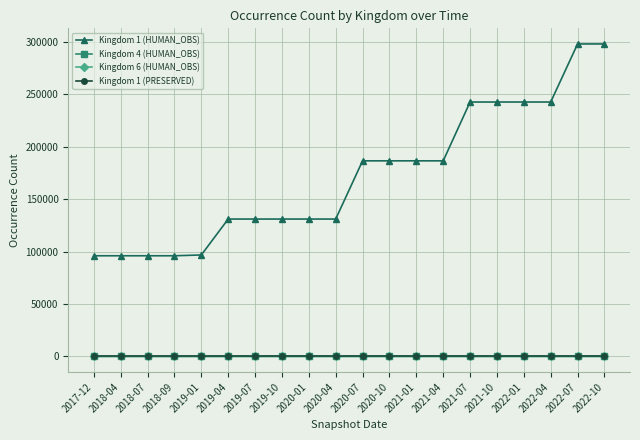

True or false: Kingdom 1 (HUMAN_OBS) and Kingdom 1 (PRESERVED) intersect in this chart.

False